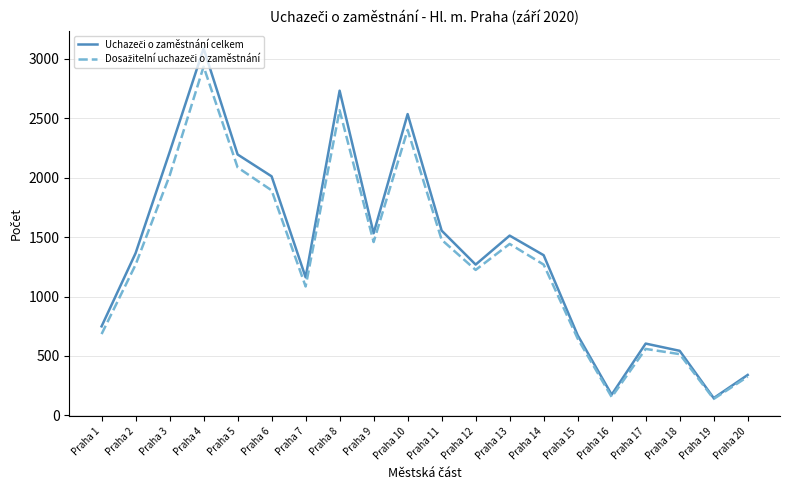

What is the spread (max minus min) of values at Praha 11?

77